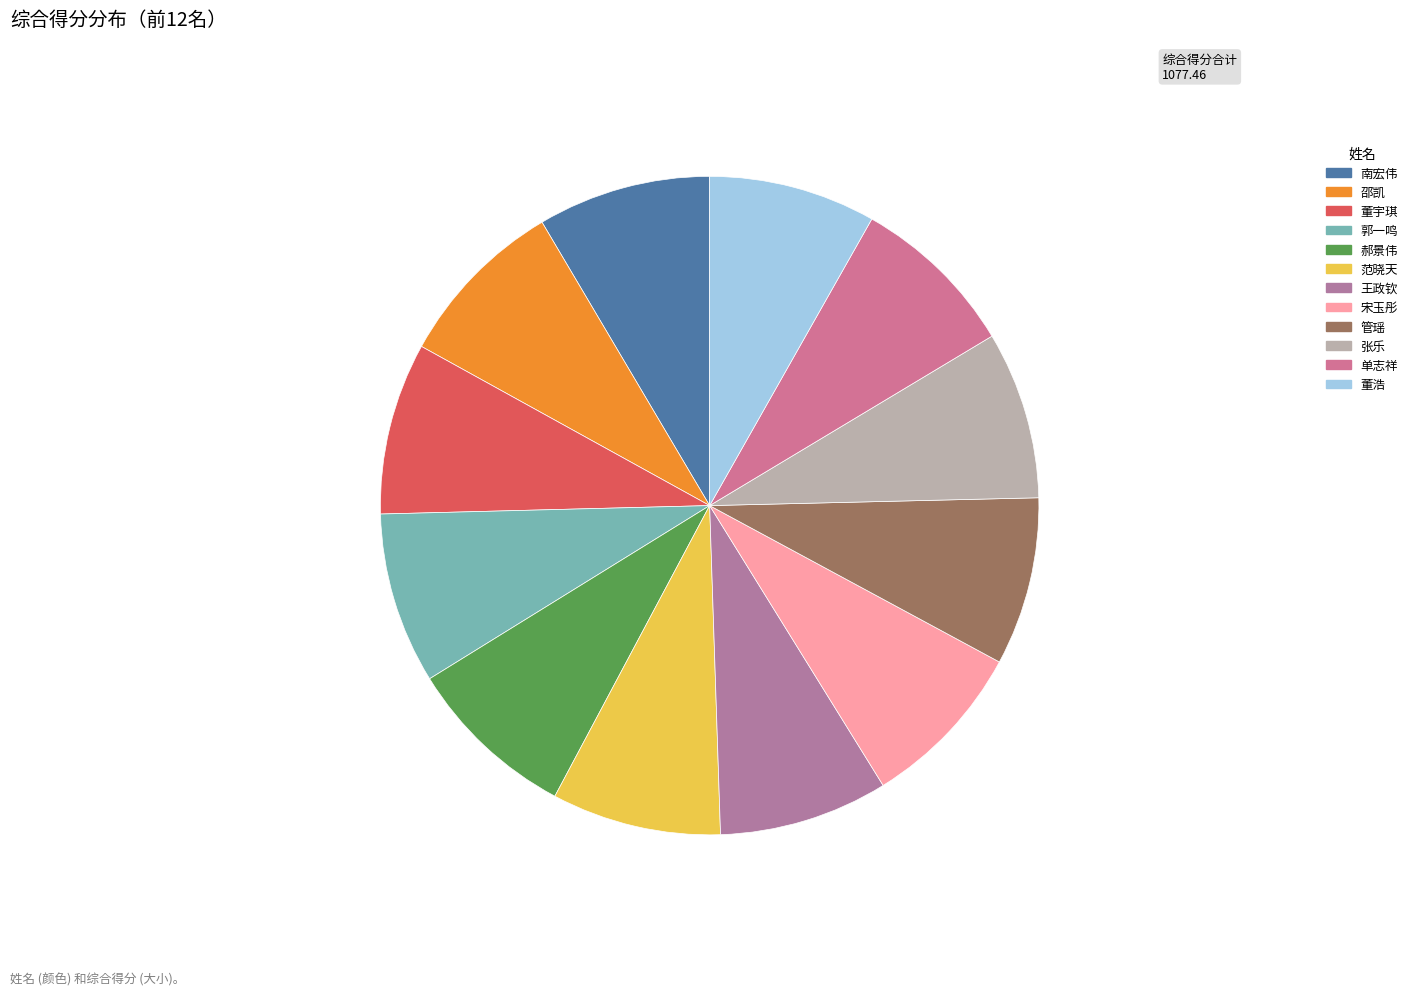

Combined, do 管瑶 and 南宏伟 account for over 50%?

No